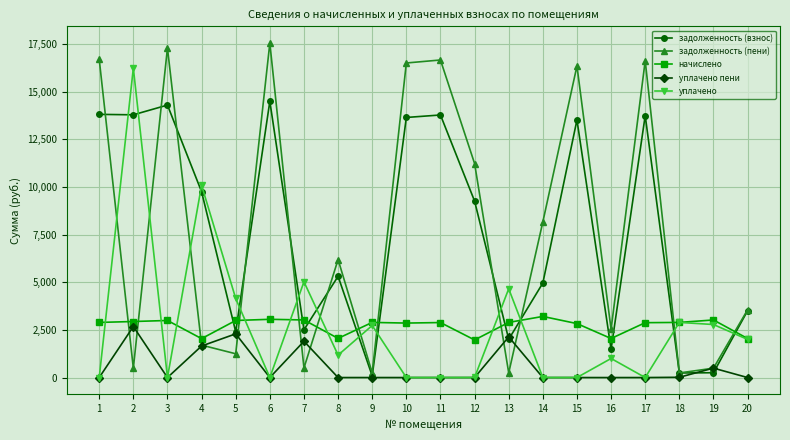

Does the chart have visible grid lines?

Yes